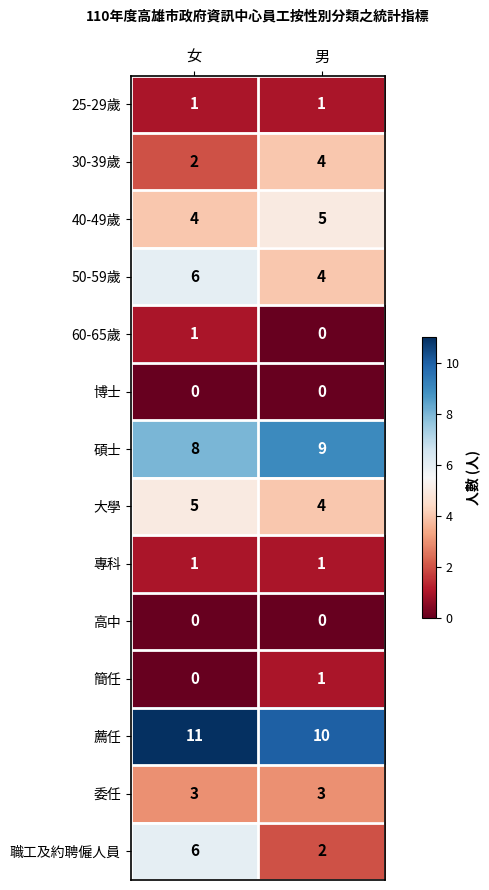

Where is 碩士 nearest to the value 8?

女